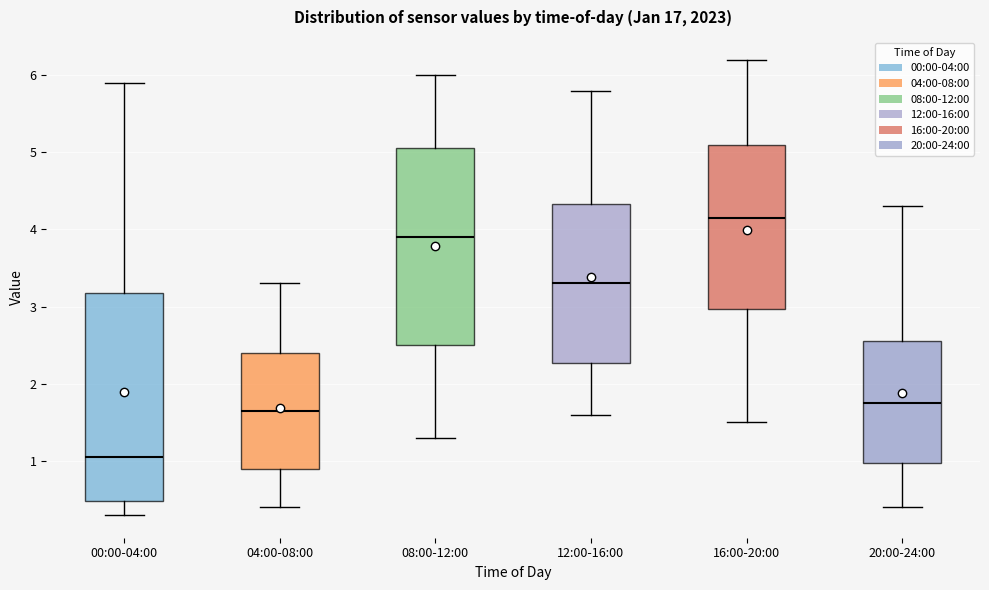

Reading left to right, transcribe this box plot: for each box, give where its median line is, the range the box spans, and where its two whiskers end, as read against the y-axis. The values are not printed on the chart, so give them approximately, as read against the axis.

00:00-04:00: median 1.1, box 0.5 to 3.2, whiskers 0.3 to 5.9
04:00-08:00: median 1.7, box 0.9 to 2.4, whiskers 0.4 to 3.3
08:00-12:00: median 3.9, box 2.5 to 5.1, whiskers 1.3 to 6.0
12:00-16:00: median 3.3, box 2.3 to 4.3, whiskers 1.6 to 5.8
16:00-20:00: median 4.2, box 3.0 to 5.1, whiskers 1.5 to 6.2
20:00-24:00: median 1.8, box 1.0 to 2.6, whiskers 0.4 to 4.3